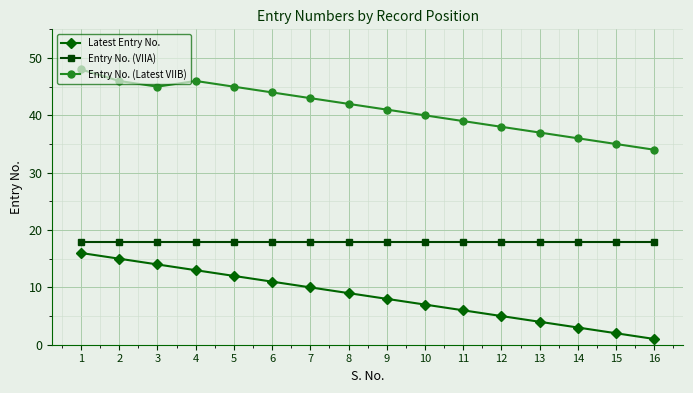

What are all the series names shown in the legend?

Latest Entry No., Entry No. (VIIA), Entry No. (Latest VIIB)